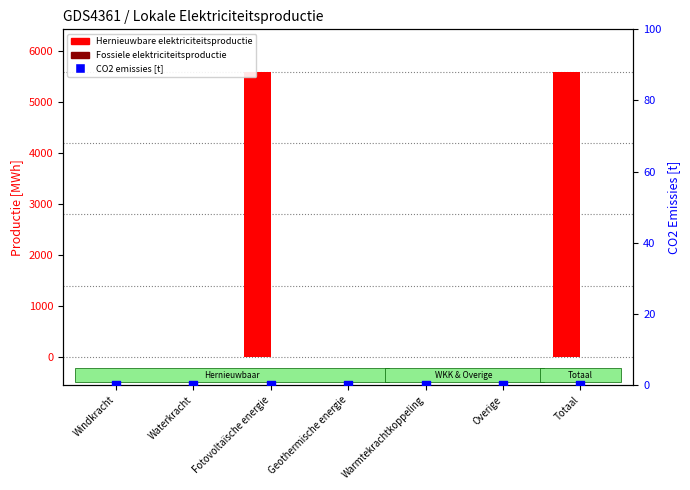

Is the value of Hernieuwbare elektriciteitsproductie at Overige greater than the value of Fossiele elektriciteitsproductie at Overige?

No